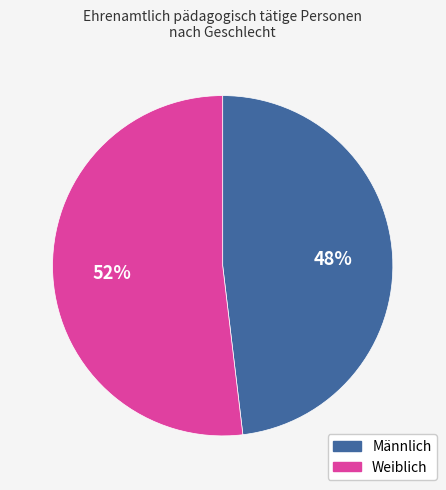

Is there any slice that represents more than half of the pie?

Yes